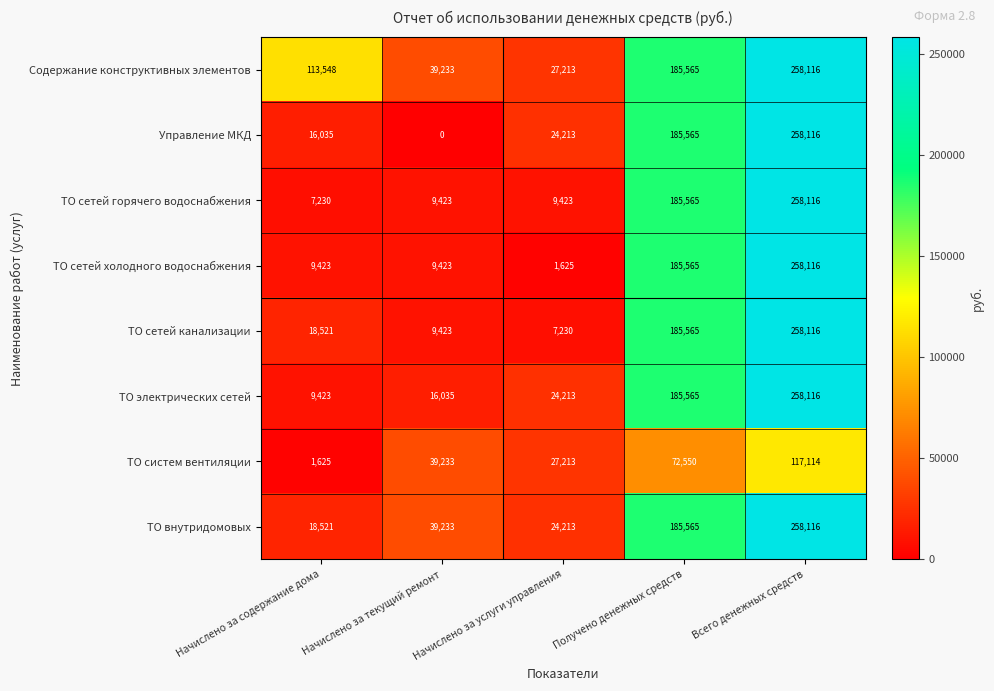

True or false: ТО внутридомовых has a value of 32140 at Начислено за услуги управления.

False